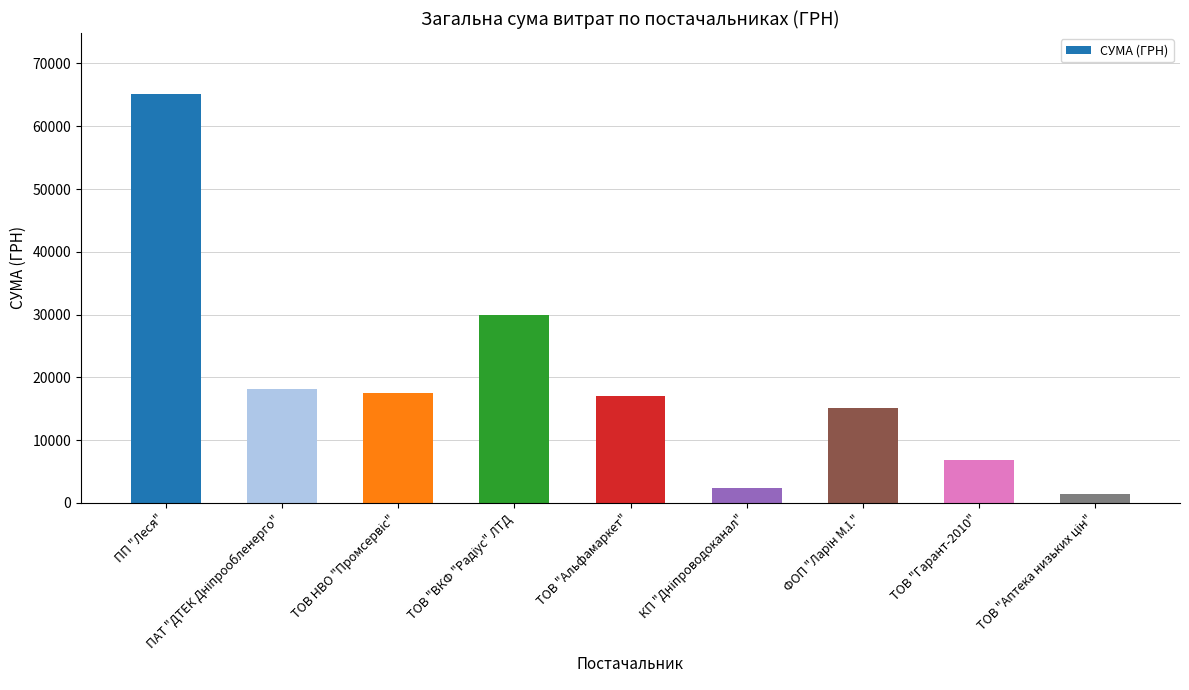

Does the chart contain any negative values?

No